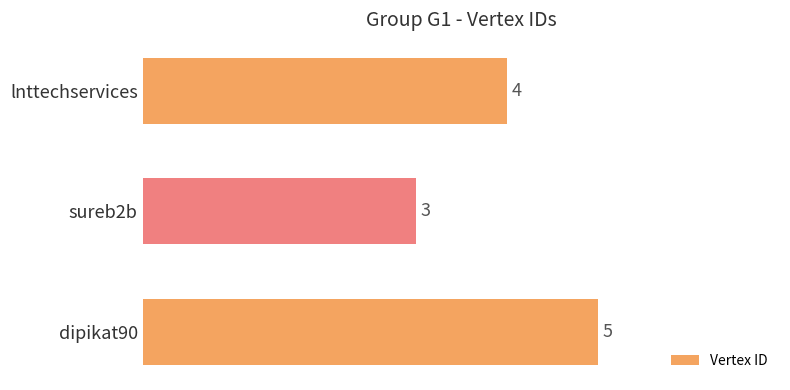

Which has a higher value, dipikat90 or lnttechservices?

dipikat90